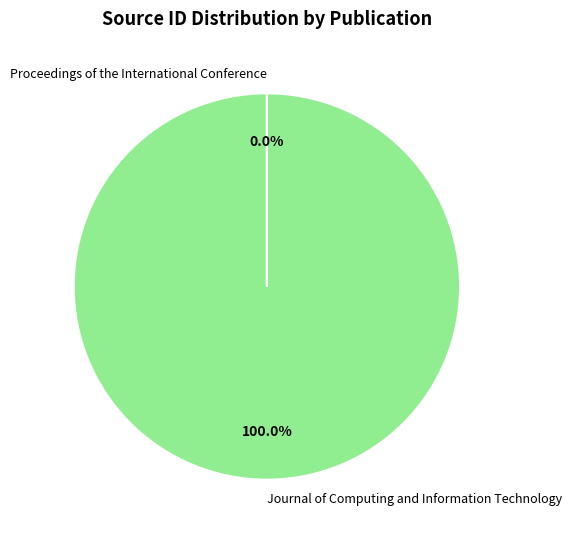

What is the majority slice?

Journal of Computing and Information Technology